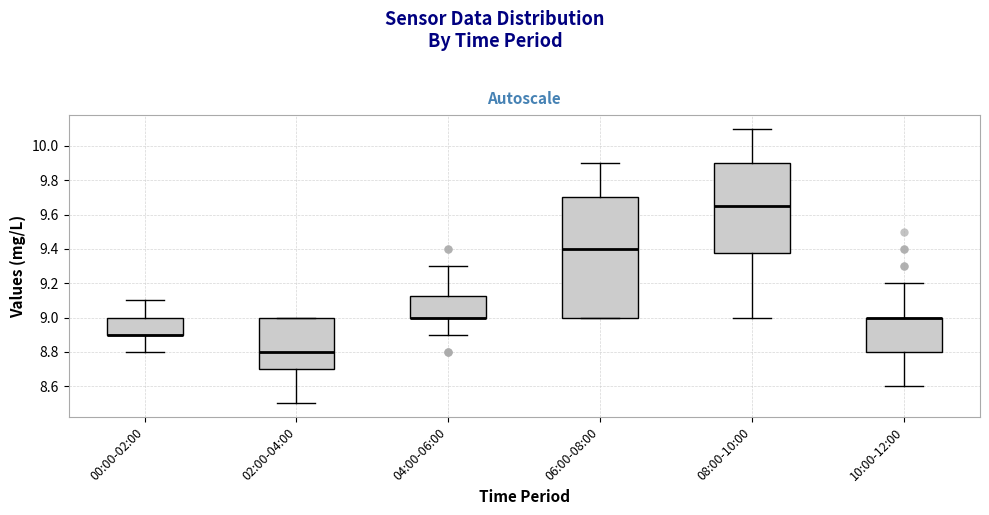

Reading left to right, read every box against the y-axis: the position of its median line, the range the box covers, and the ends of its whiskers. The values are not printed on the chart, so give them approximately, as read against the axis.

00:00-02:00: median 8.90 (drawn on the box's lower edge), box 8.90 to 9.00, whiskers 8.80 to 9.10
02:00-04:00: median 8.80, box 8.70 to 9.00, whiskers 8.50 to 9.00
04:00-06:00: median 9.00 (drawn on the box's lower edge), box 9.00 to 9.12, whiskers 8.90 to 9.30
06:00-08:00: median 9.40, box 9.00 to 9.70, whiskers 9.00 to 9.90
08:00-10:00: median 9.66, box 9.38 to 9.90, whiskers 9.00 to 10.10
10:00-12:00: median 9.00 (drawn on the box's upper edge), box 8.80 to 9.00, whiskers 8.60 to 9.20